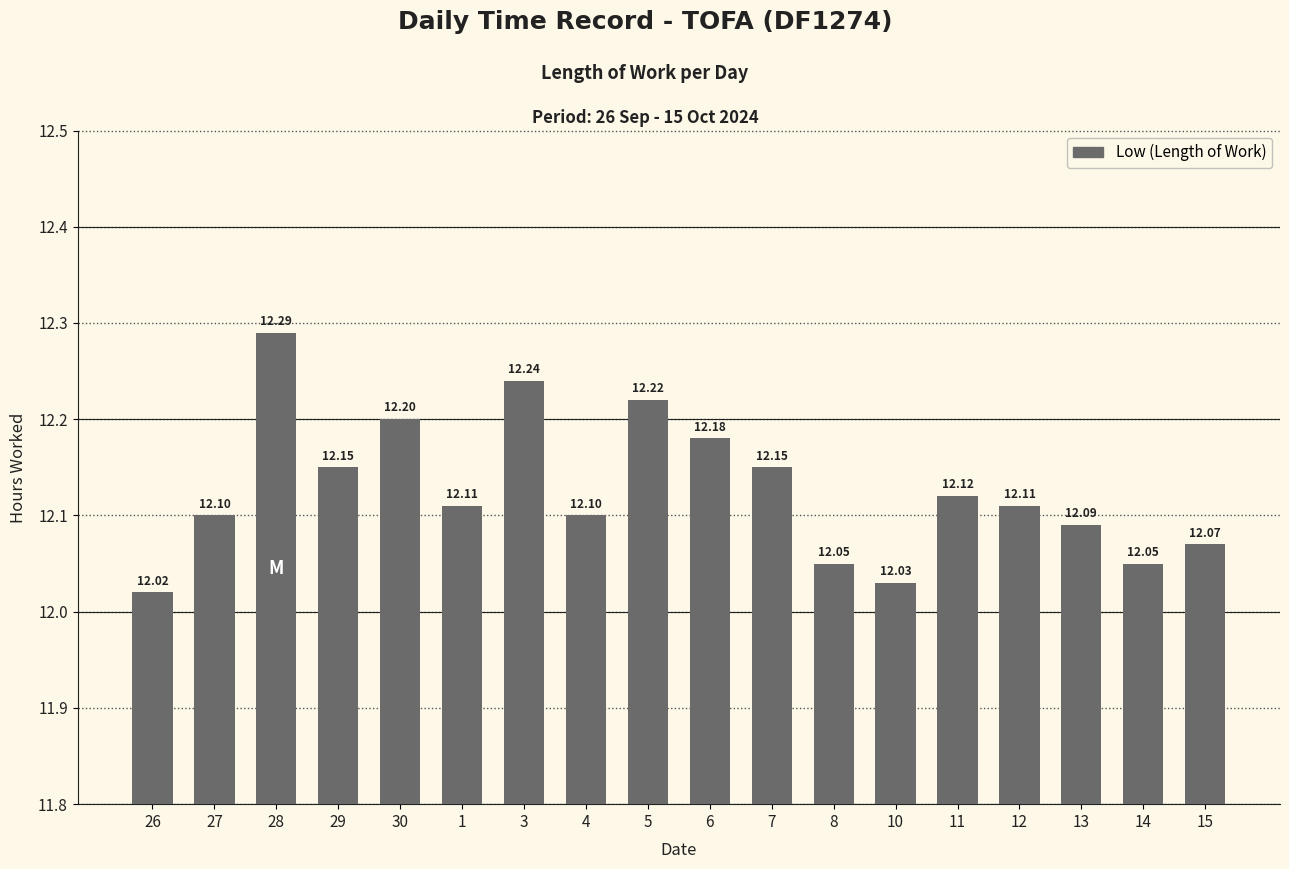

What is the label of the 1st bar from the left?

26